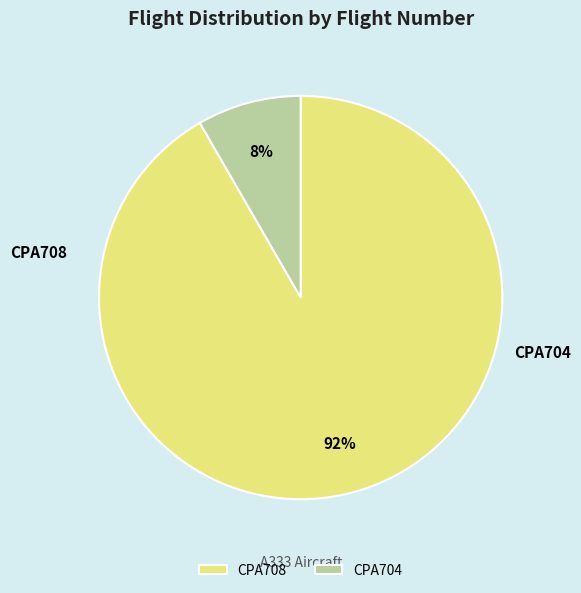

Which slice is the smallest?

CPA704